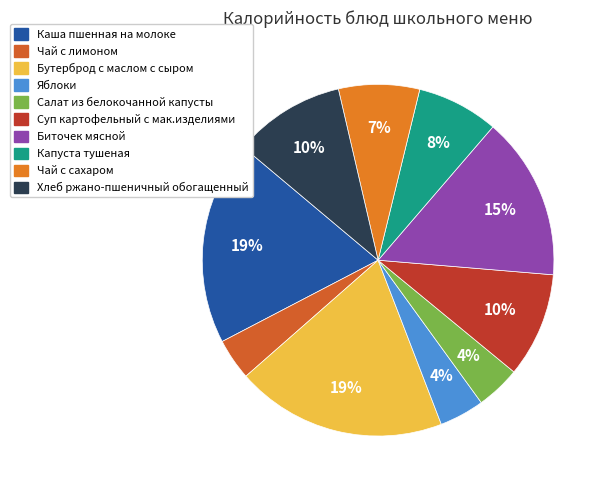

Is Бутерброд с маслом с сыром the majority of the pie?

No